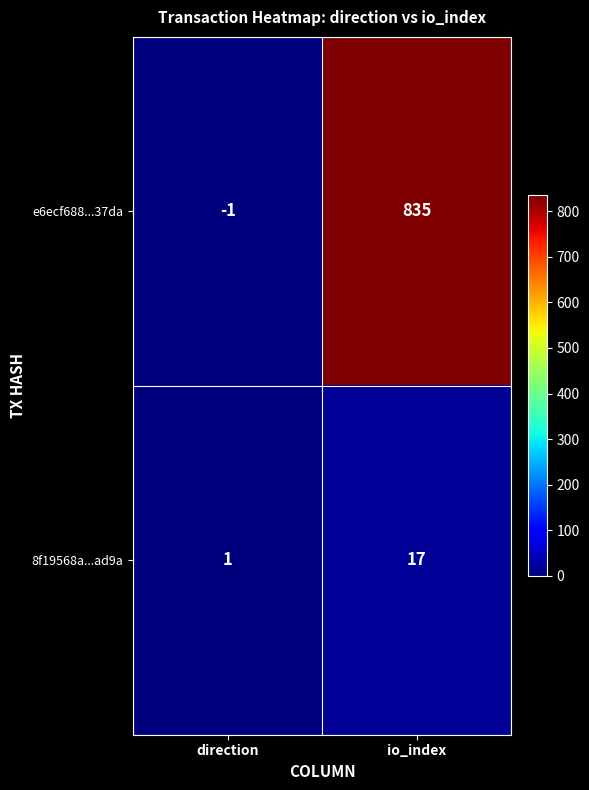

How many categories are shown in the chart?

2